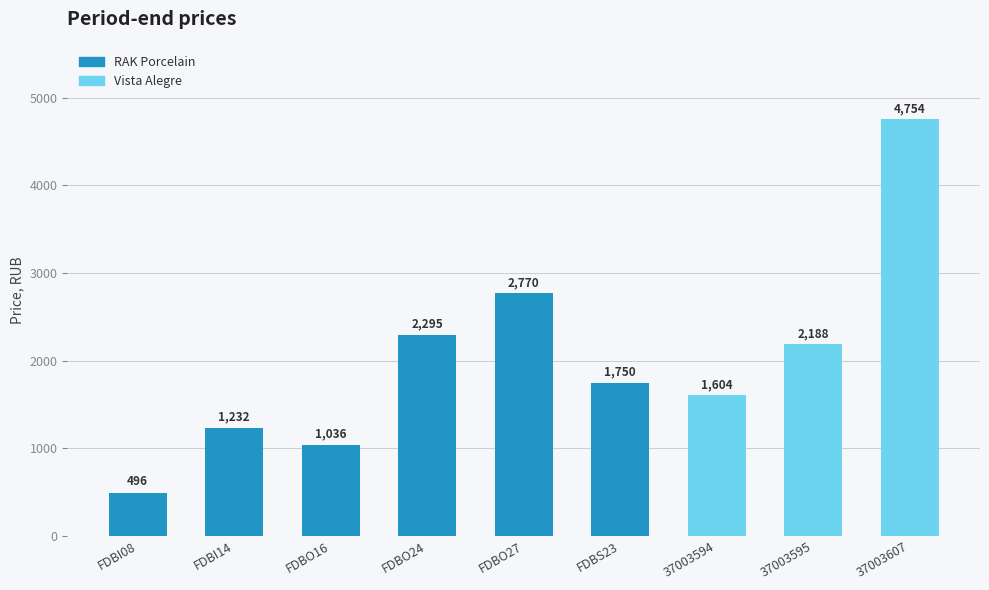

What is the value of the 8th bar from the left?

2188